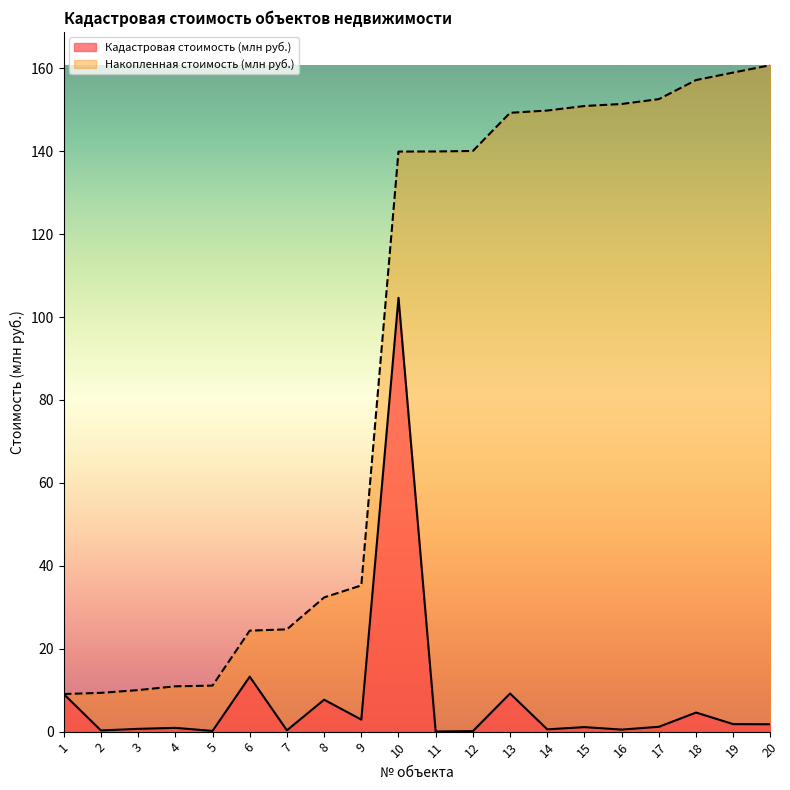

What is the value of the Накопленная стоимость (млн руб.) point at the 16th from the left?

151.4